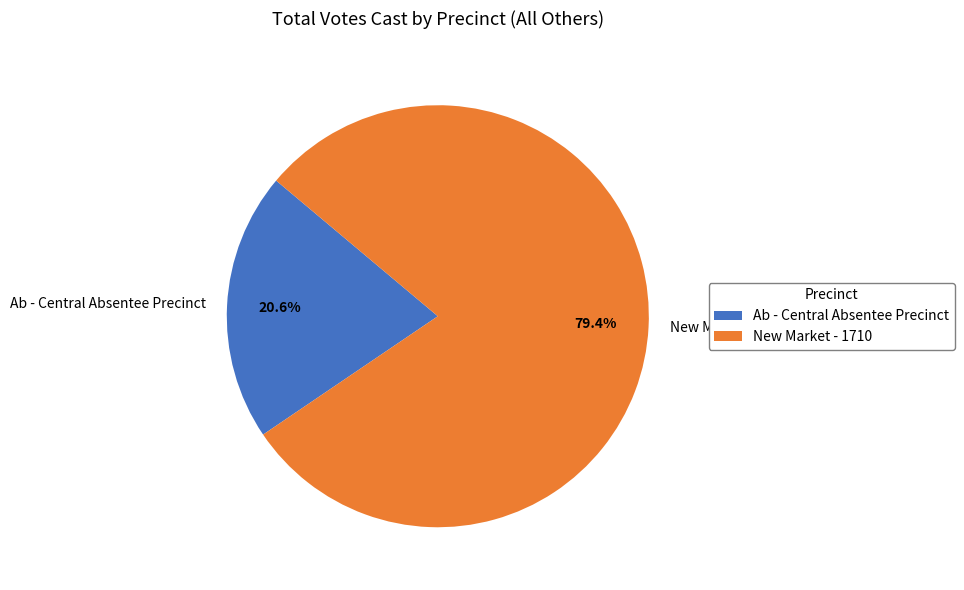

To the nearest percent, what is the difference between the largest and smallest slice percentages?

59%